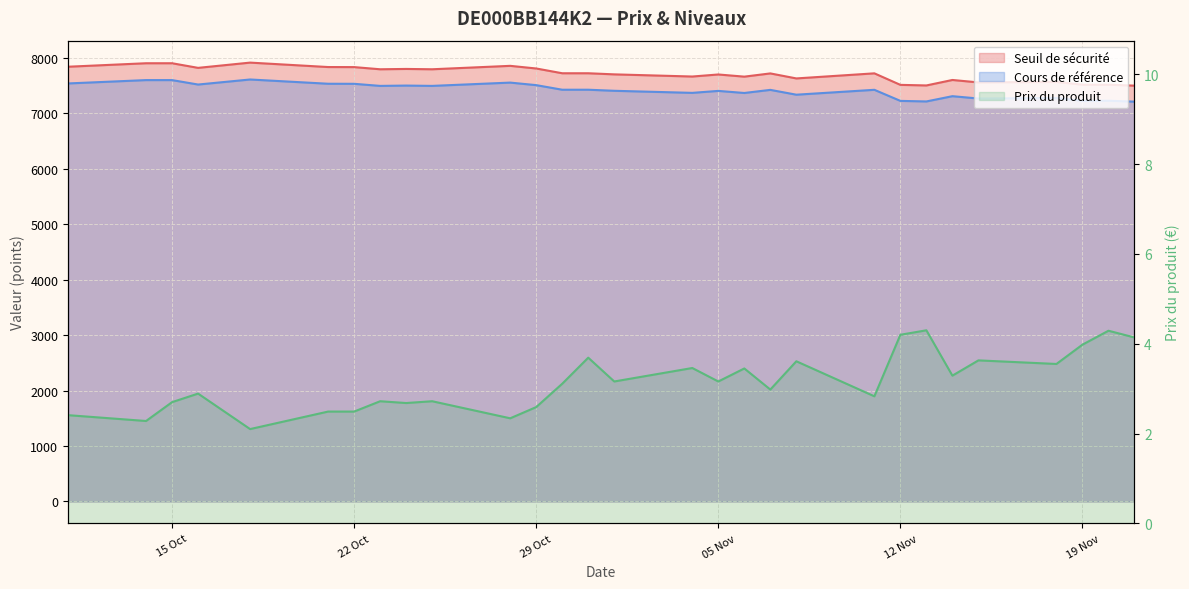

Which series has the widest spread of values?

Seuil de securite